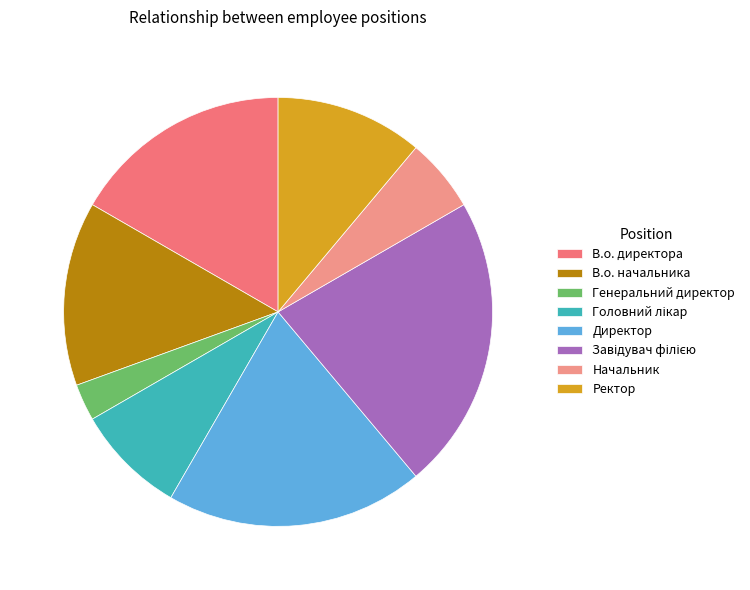

To the nearest percent, what percentage of the pie is В.о. начальника?

14%